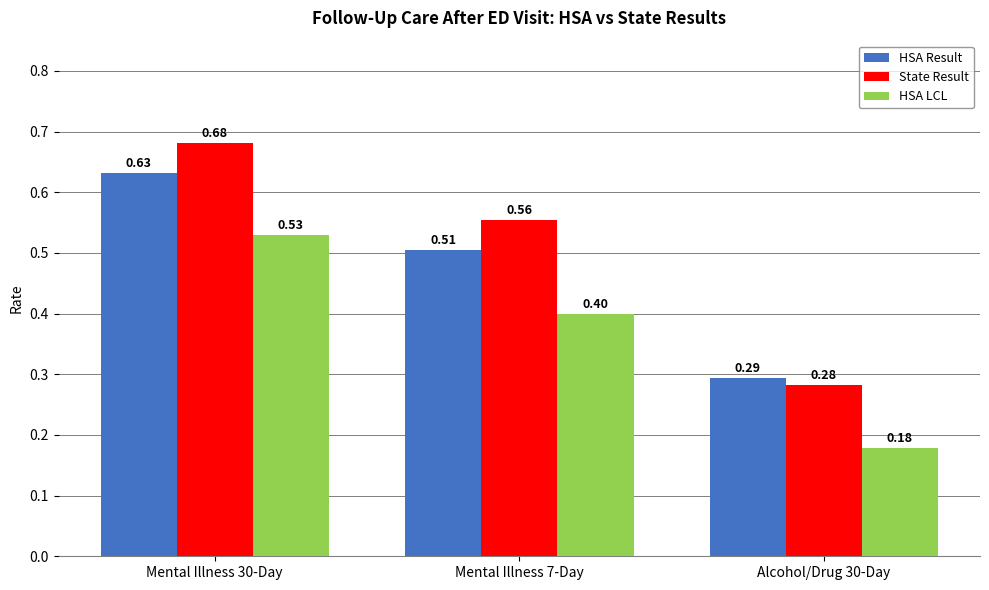

What is the sum of all State Result values?

1.5